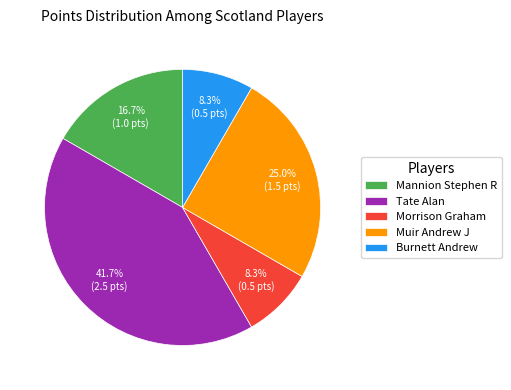

Which category has the biggest portion of the pie?

Tate Alan